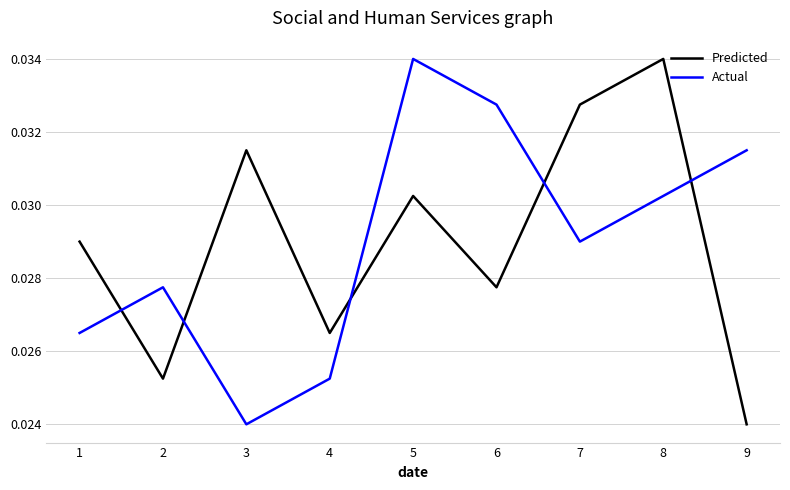

What is the sum of the Predicted values at 6 and 1?

0.1